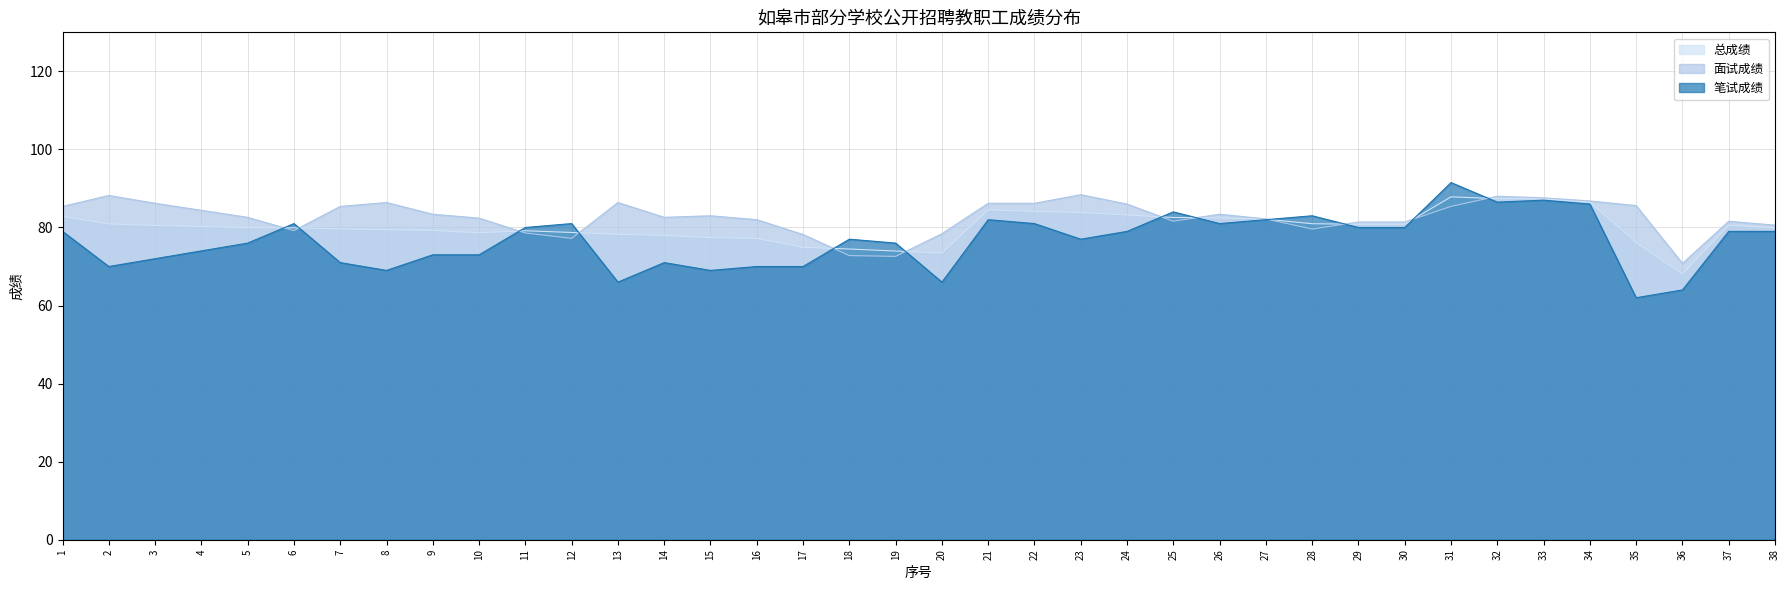

Reading left to right, what are all the values shown in this chart?

笔试成绩: 1=79.0	2=70.0	3=72.0	4=74.0	5=76.0	6=81.0	7=71.0	8=69.0	9=73.0	10=73.0	11=80.0	12=81.0	13=66.0	14=71.0	15=69.0	16=70.0	17=70.0	18=77.0	19=76.0	20=66.0	21=82.0	22=81.0	23=77.0	24=79.0	25=84.0	26=81.0	27=82.0	28=83.0	29=80.0	30=80.0	31=91.5	32=86.5	33=87.0	34=86.0	35=62.0	36=64.0	37=79.0	38=79.0
面试成绩: 1=85.4	2=88.2	3=86.2	4=84.4	5=82.6	6=79.2	7=85.4	8=86.4	9=83.4	10=82.4	11=78.6	12=77.2	13=86.4	14=82.6	15=83.0	16=82.0	17=78.2	18=72.8	19=72.6	20=78.4	21=86.2	22=86.2	23=88.4	24=86.0	25=81.6	26=83.4	27=82.2	28=79.6	29=81.4	30=81.4	31=85.4	32=88.0	33=87.6	34=86.8	35=85.6	36=70.8	37=81.6	38=80.6
总成绩: 1=82.8	2=80.9	3=80.5	4=80.2	5=80.0	6=79.9	7=79.6	8=79.4	9=79.2	10=78.6	11=79.2	12=78.7	13=78.2	14=78.0	15=77.4	16=77.2	17=74.9	18=74.5	19=74.0	20=73.4	21=84.5	22=84.1	23=83.8	24=83.2	25=82.6	26=82.4	27=82.1	28=81.0	29=80.8	30=80.8	31=87.8	32=87.4	33=87.4	34=86.5	35=76.2	36=68.1	37=80.6	38=80.0